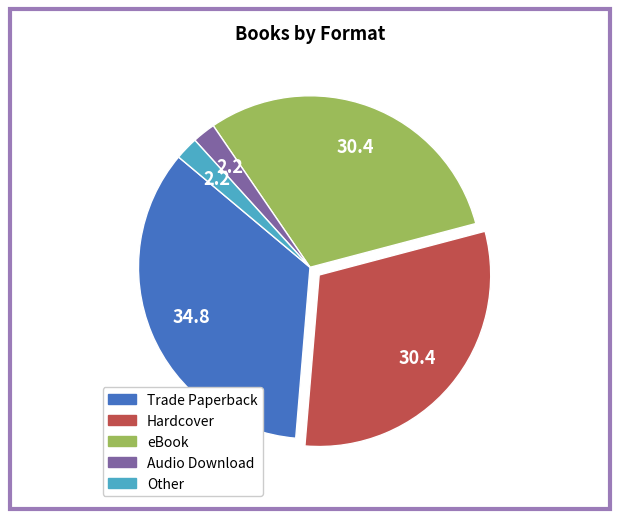

Combined, do eBook and Trade Paperback account for over 50%?

Yes